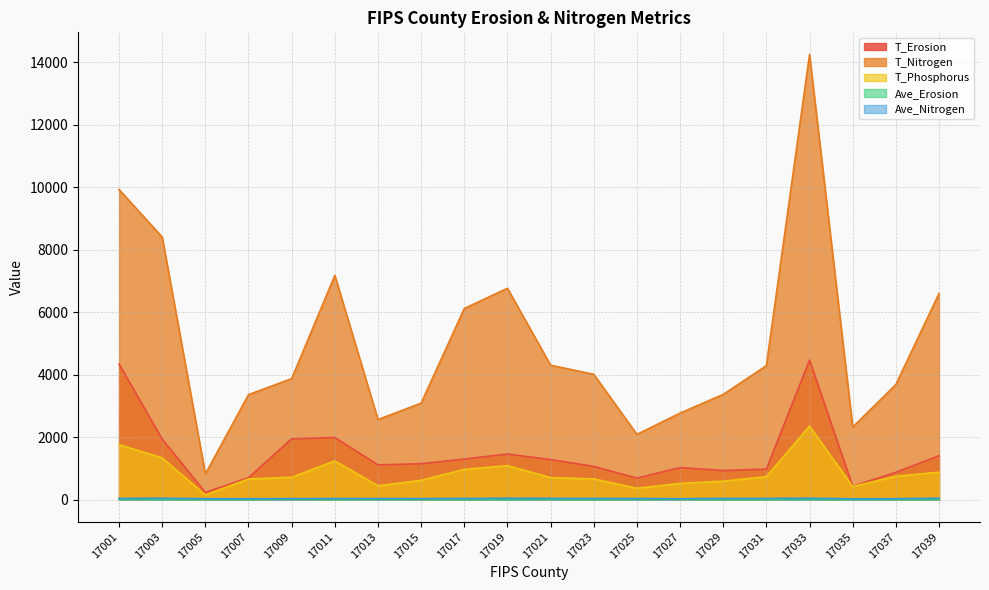

At 17019, list the series in order from largest to smallest.

T_Nitrogen, T_Erosion, T_Phosphorus, Ave_Nitrogen, Ave_Erosion